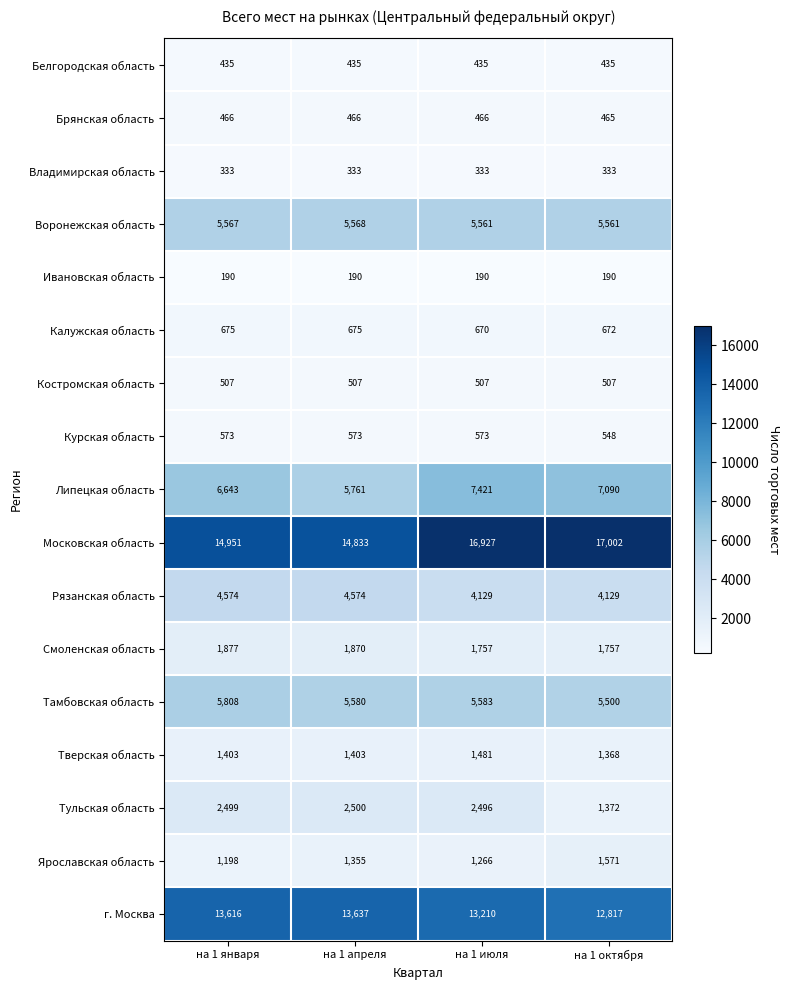

What is the minimum value for Тверская область?

1368